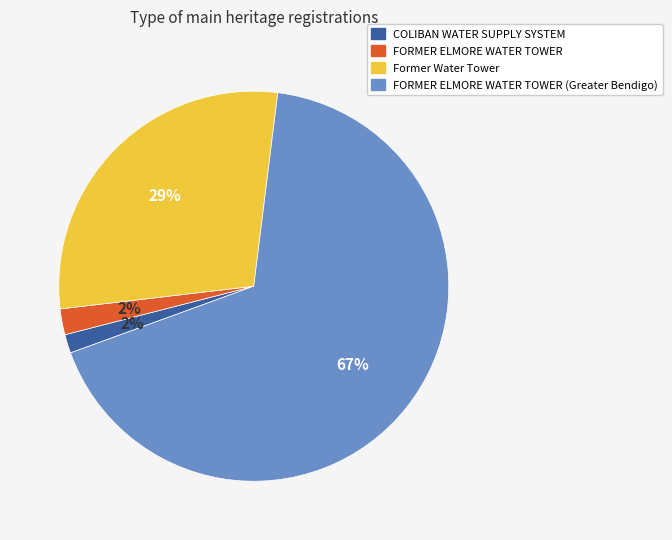

Which category has the biggest portion of the pie?

FORMER ELMORE WATER TOWER (Greater Bendigo)